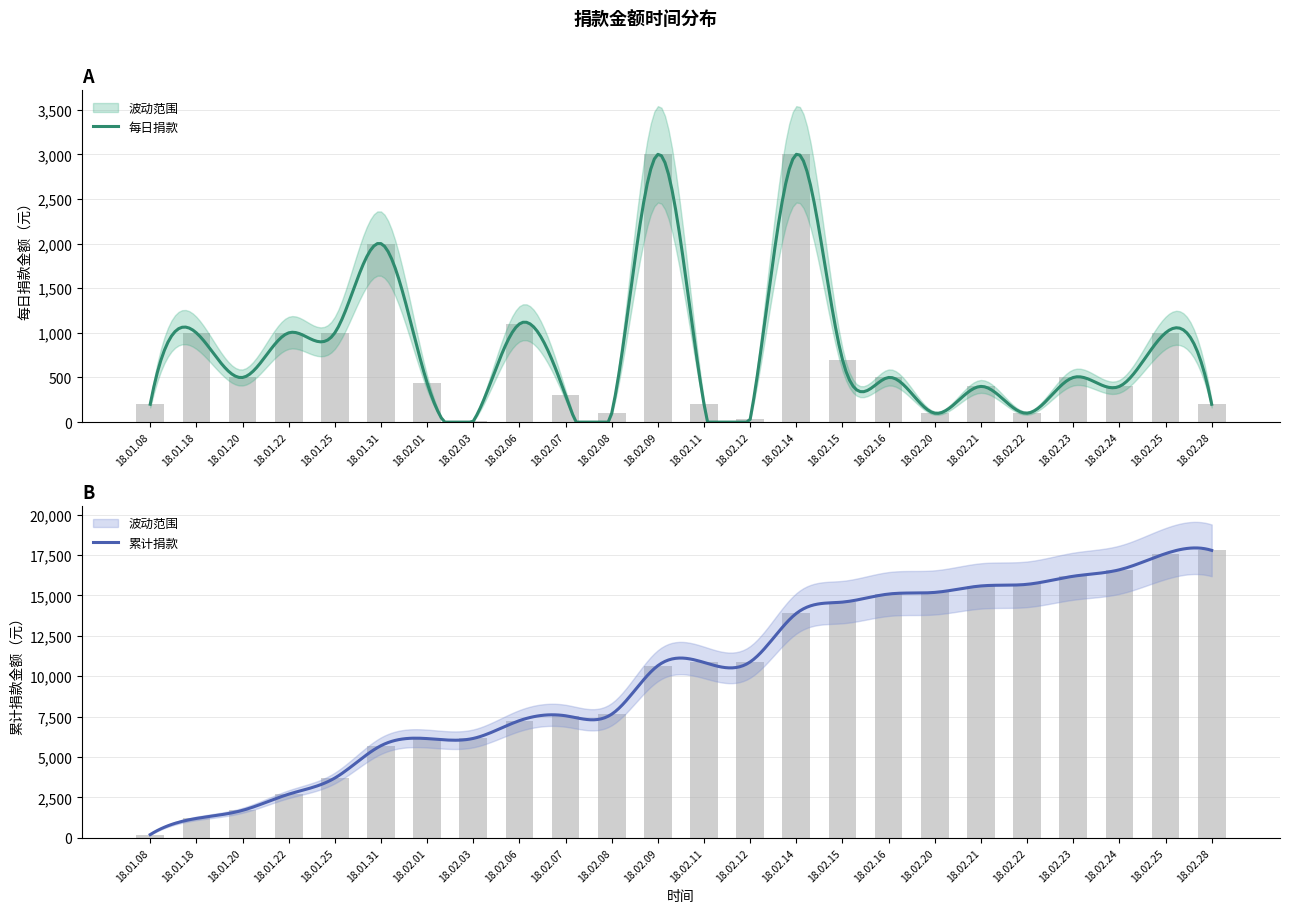

How many values are below 500?

12